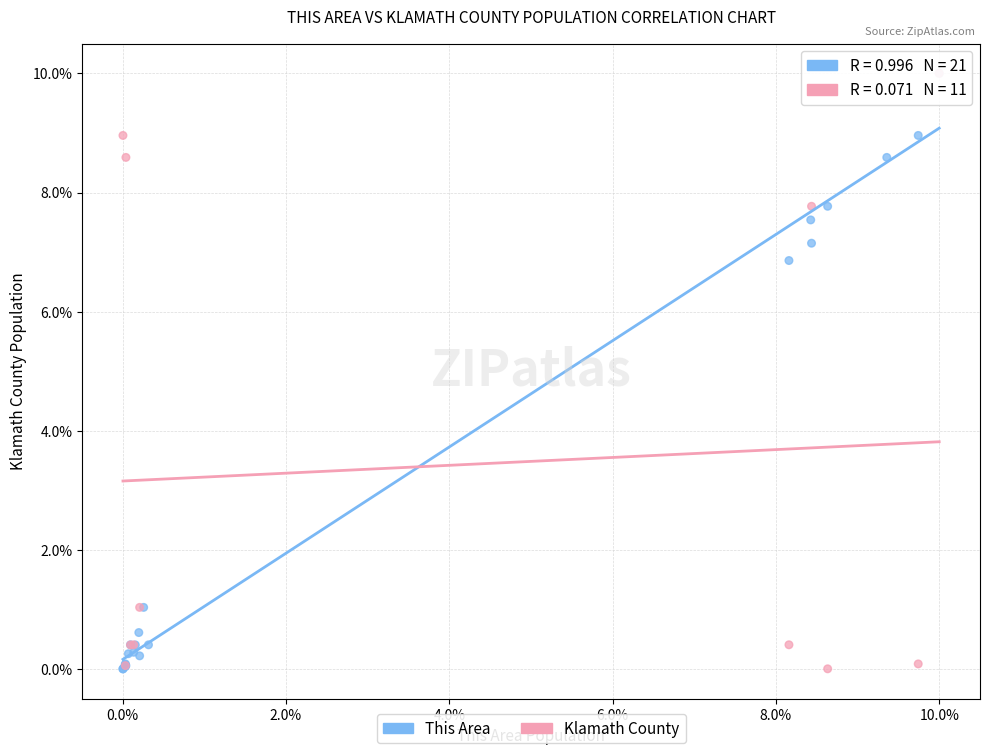

Which series has the widest spread of Y values?

This Area